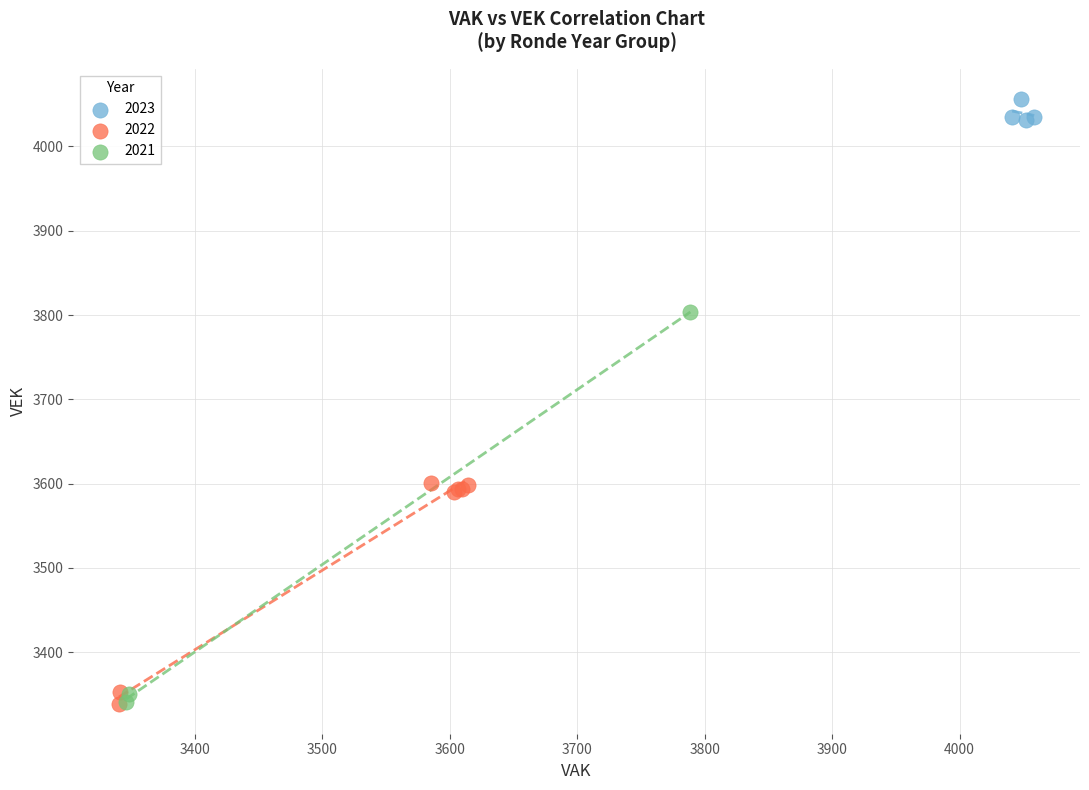

Which series has the largest Y range (max minus min)?

2021